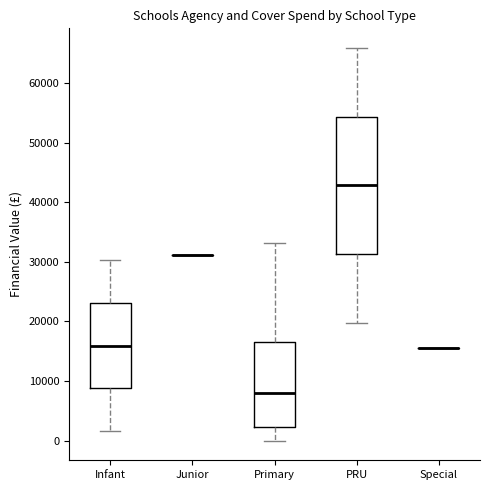

Reading left to right, transcribe this box plot: for each box, give where its median line is, the range the box spans, and where its two whiskers end, as read against the y-axis. The values are not printed on the chart, so give them approximately, as read against the axis.

Infant: median 16000, box 9000 to 23000, whiskers 2000 to 30000
Junior: box collapsed to a line at 31000, whiskers 31000 to 31000
Primary: median 8000, box 2000 to 17000, whiskers 0 to 33000
PRU: median 43000, box 31000 to 54000, whiskers 20000 to 66000
Special: box collapsed to a line at 16000, whiskers 16000 to 16000